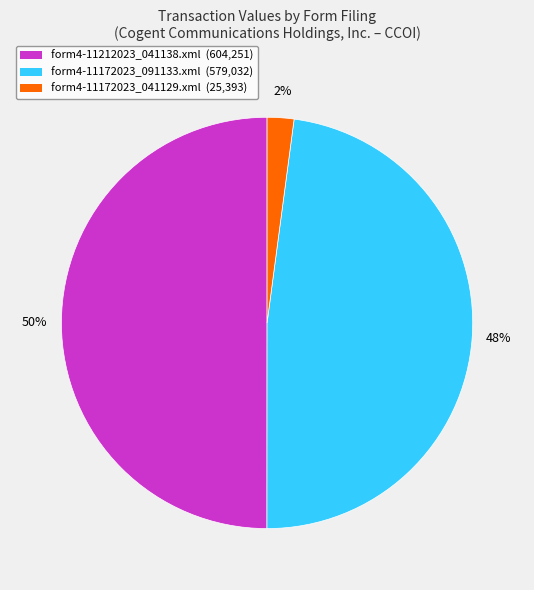

Is it true that form4-11212023_041138.xml is 58% of the pie?

False